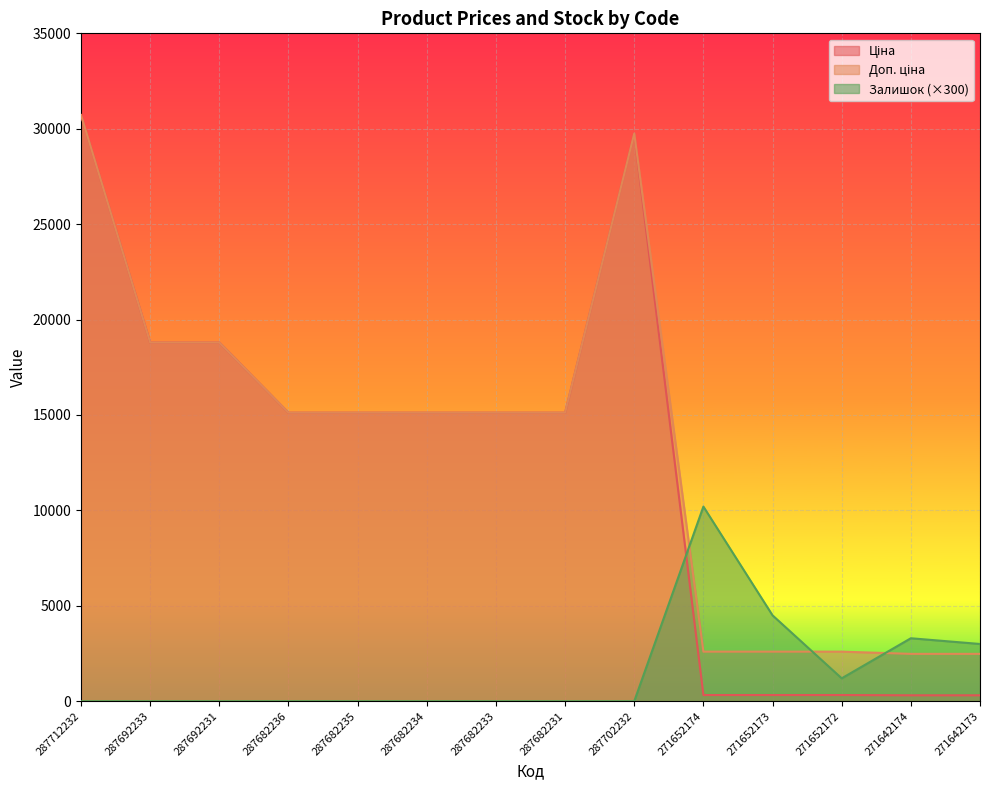

The value of Доп. ціна at 287712232 is 44125.3. True or false?

False